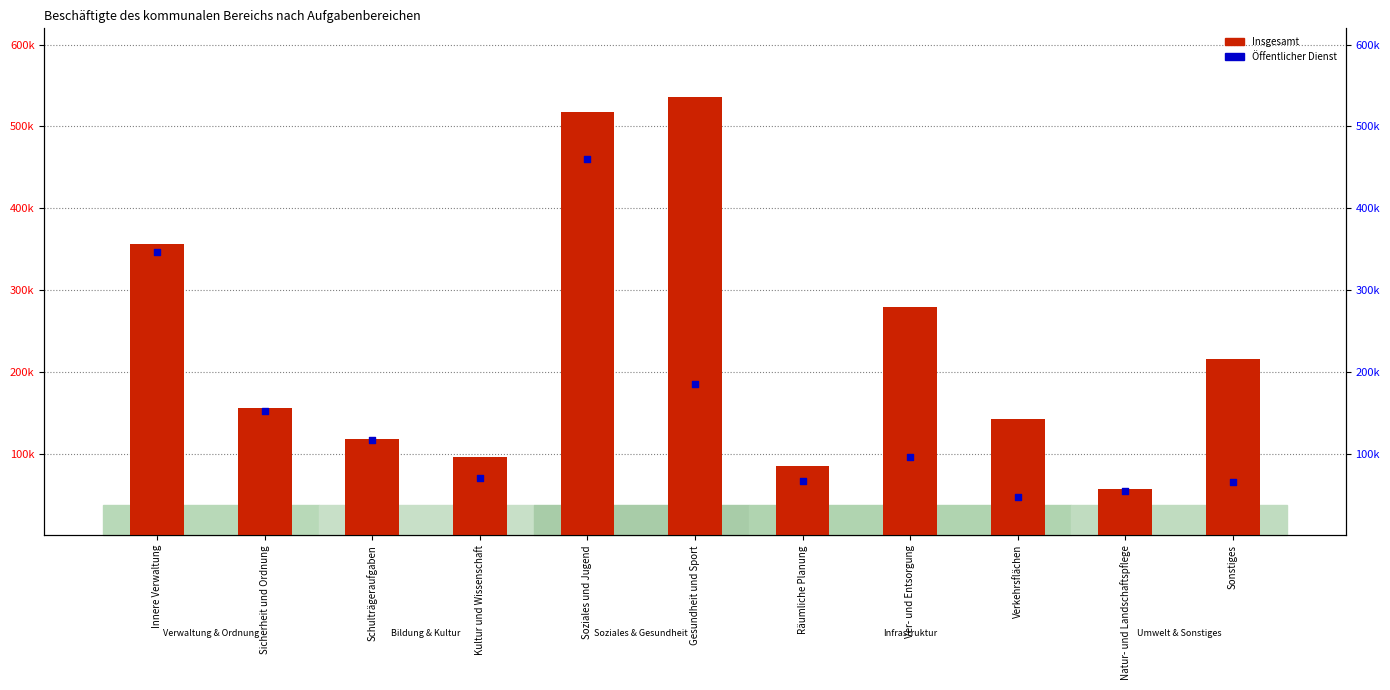

At how many categories does at least one series exceed 174229?

5